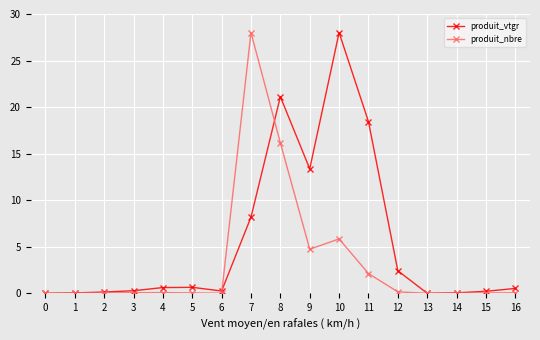

True or false: produit_vtgr has more than 2 points higher than both neighbors.

True